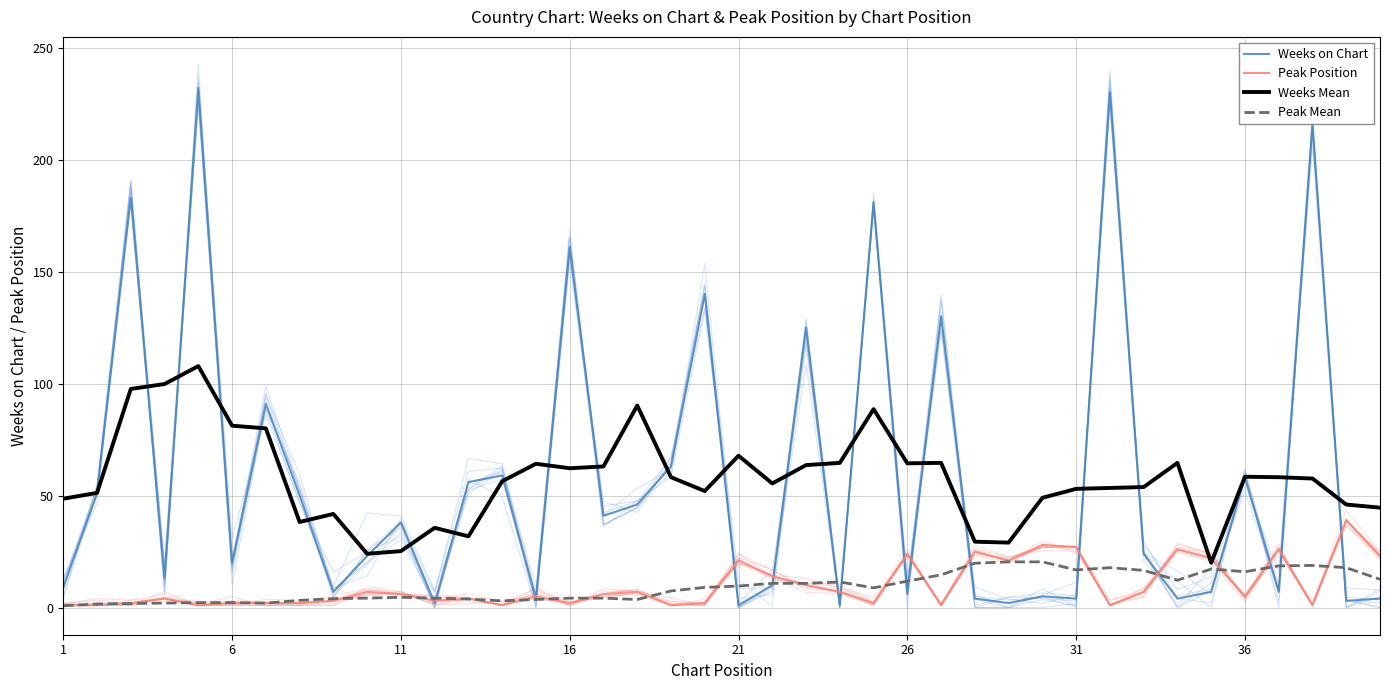

True or false: Peak Mean has a value of 2.2 at 6.

True